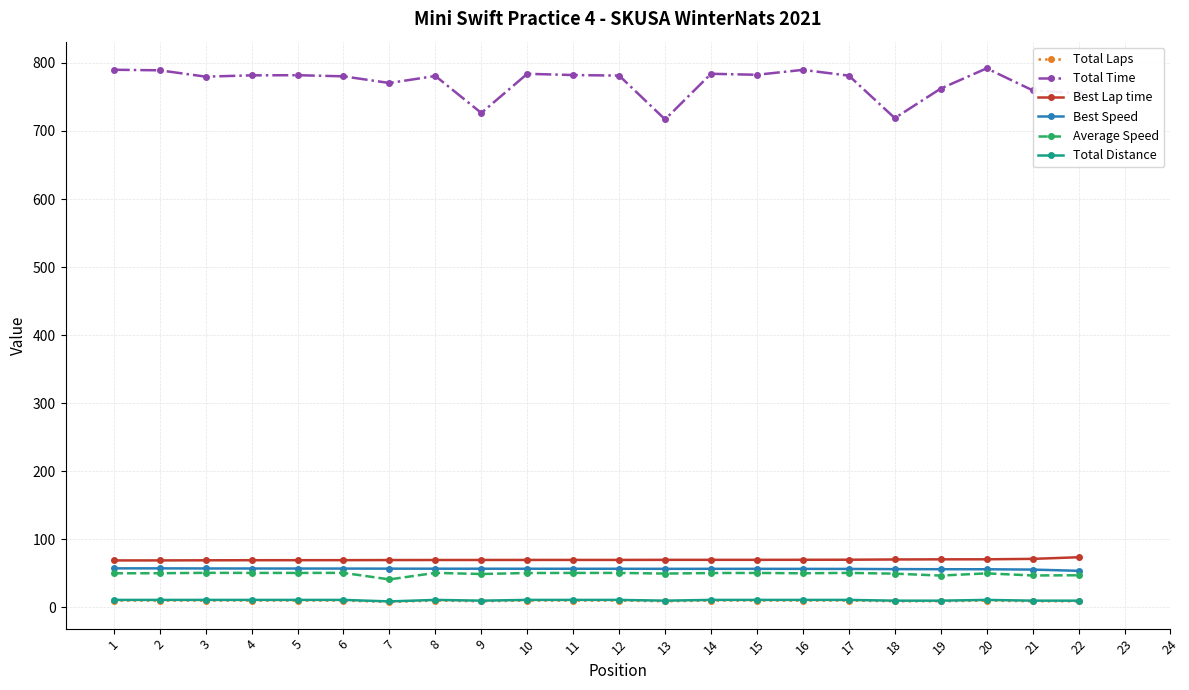

True or false: Average Speed has a value of 47.2 at 22.

True